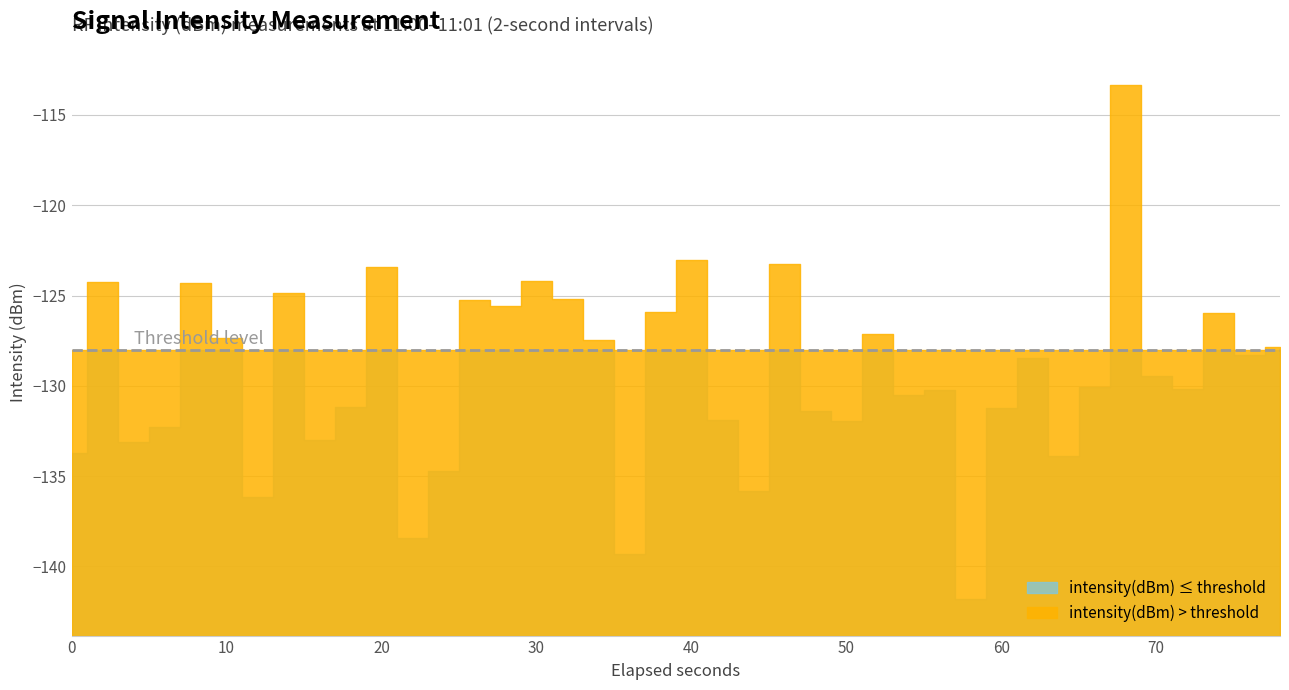

Where does the data first go above -129?

1